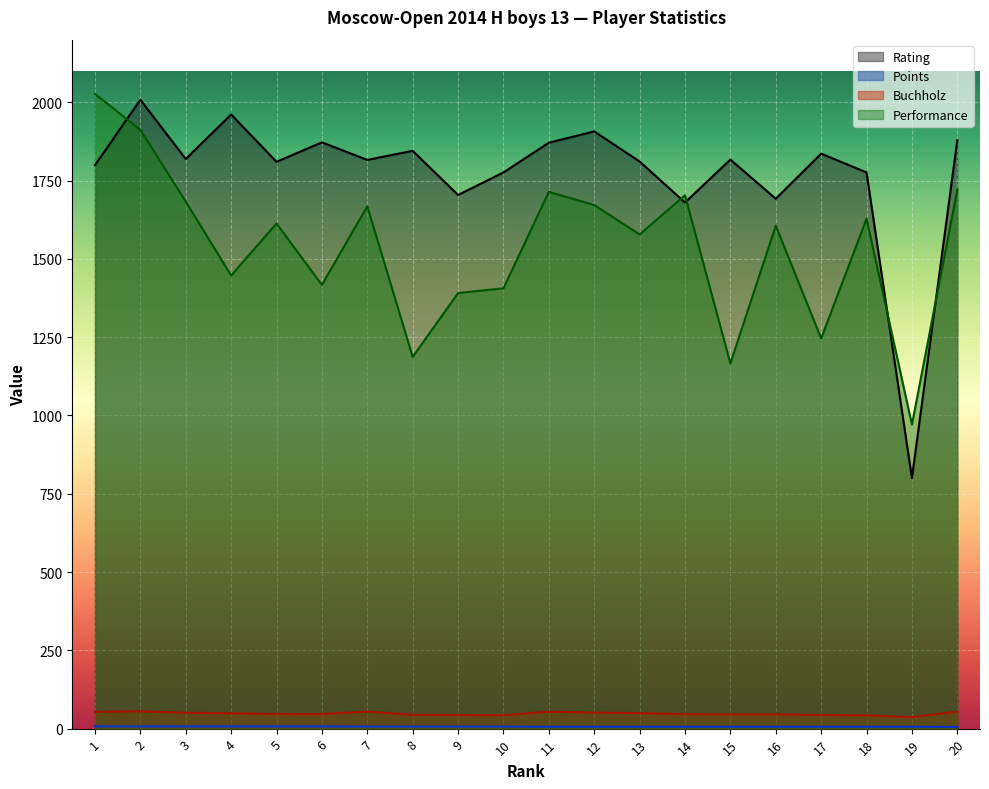

What is the difference between the Points values at 19 and 10?

0.5